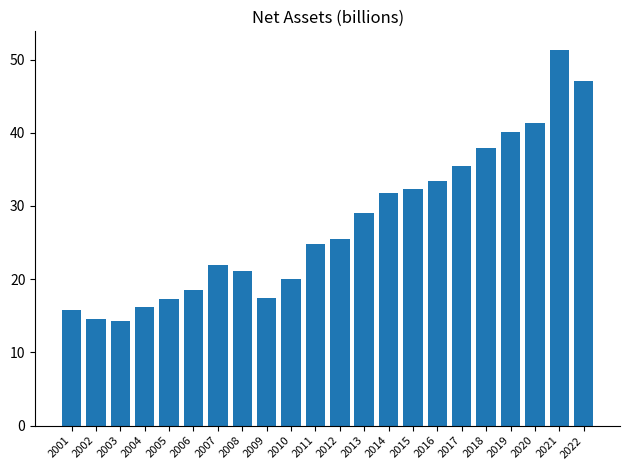

What is the greatest value displayed?

51.3